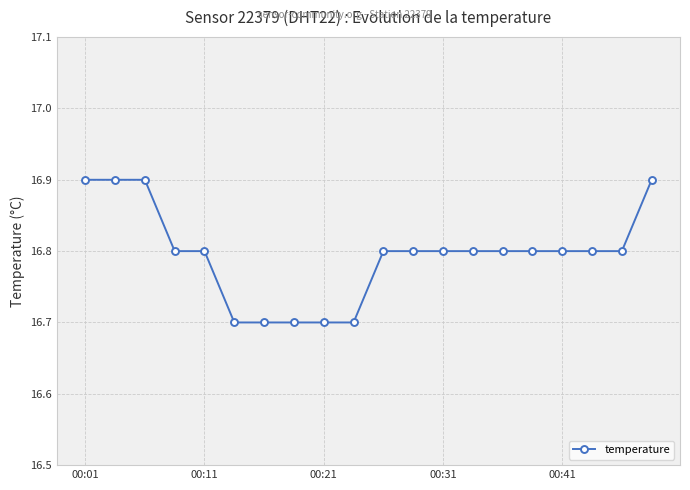

Count the values in the range 16 to 17.

20